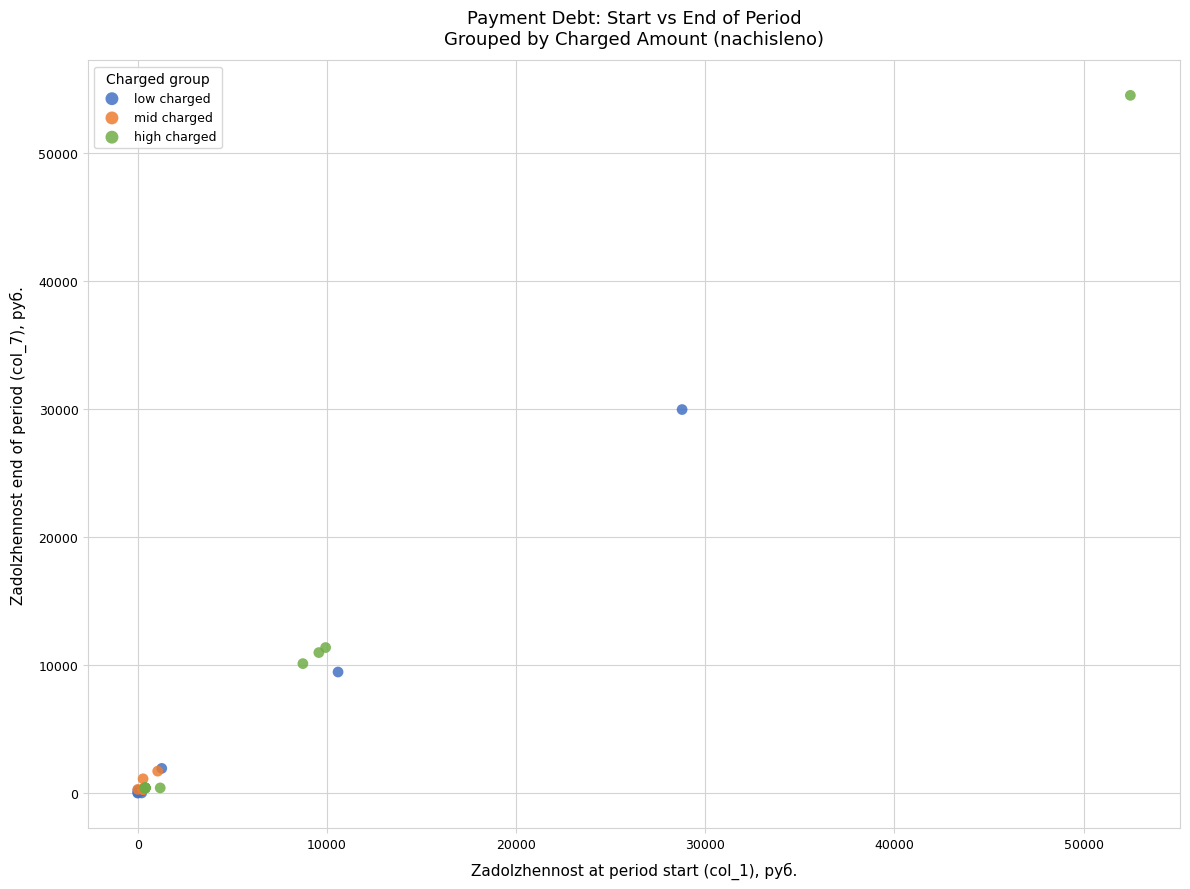

Which series contains the highest Y value?

high charged